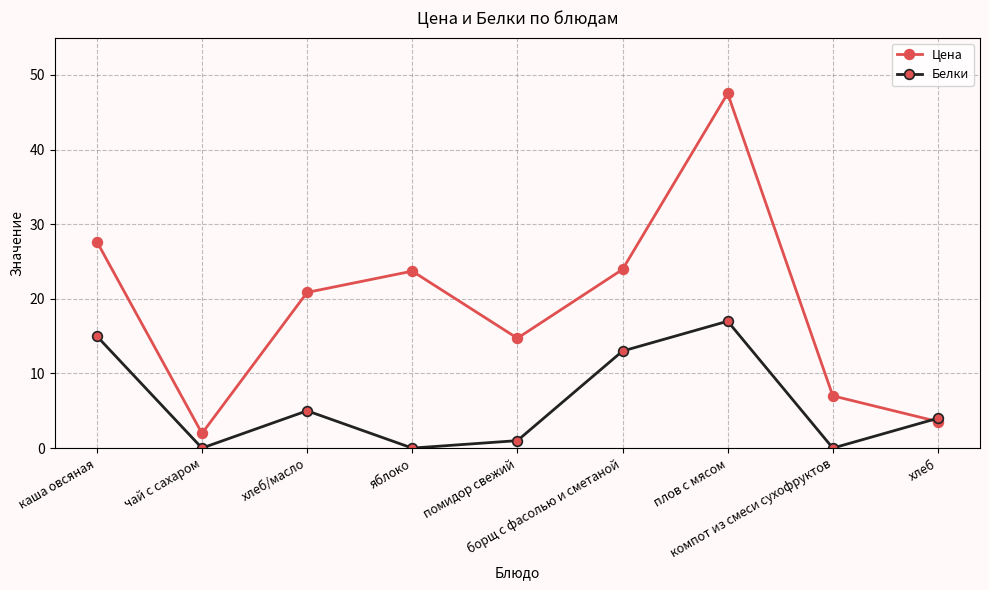

Does the chart display data point markers on the line(s)?

Yes